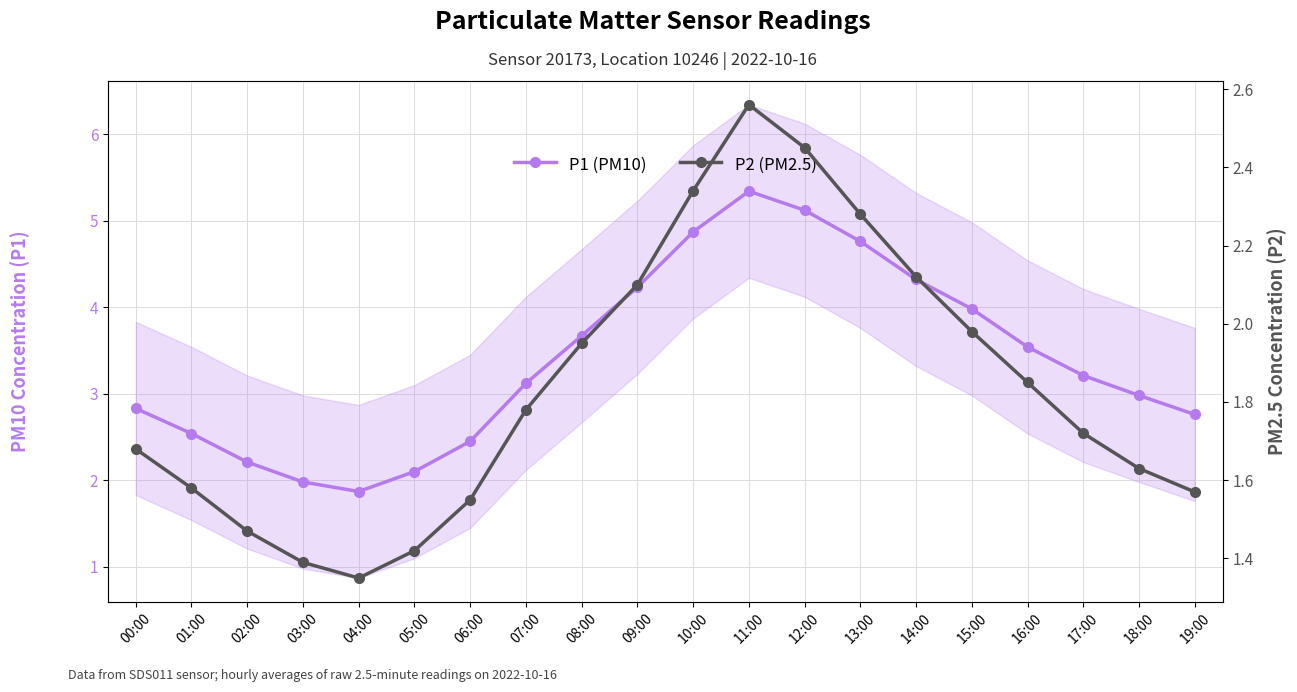

What are all the series names shown in the legend?

P1 (PM10), P2 (PM2.5)